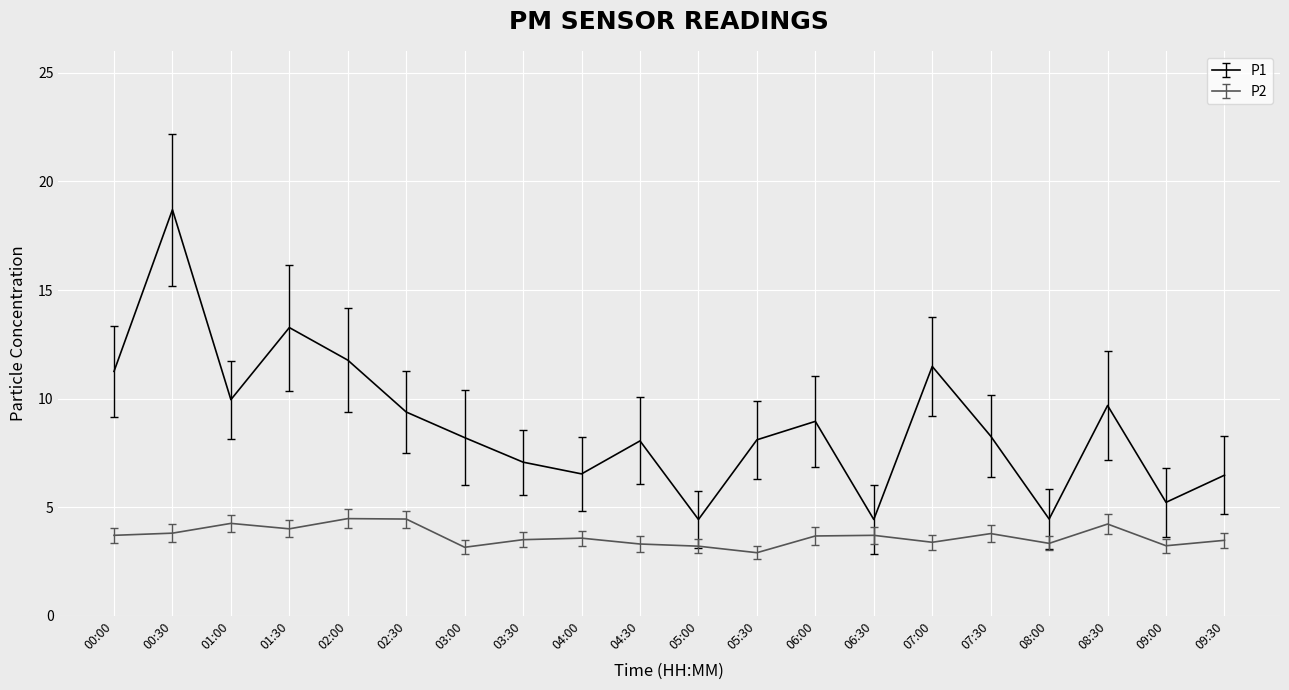

What is the sum of the P1 values at 05:00 and 03:00?

12.6